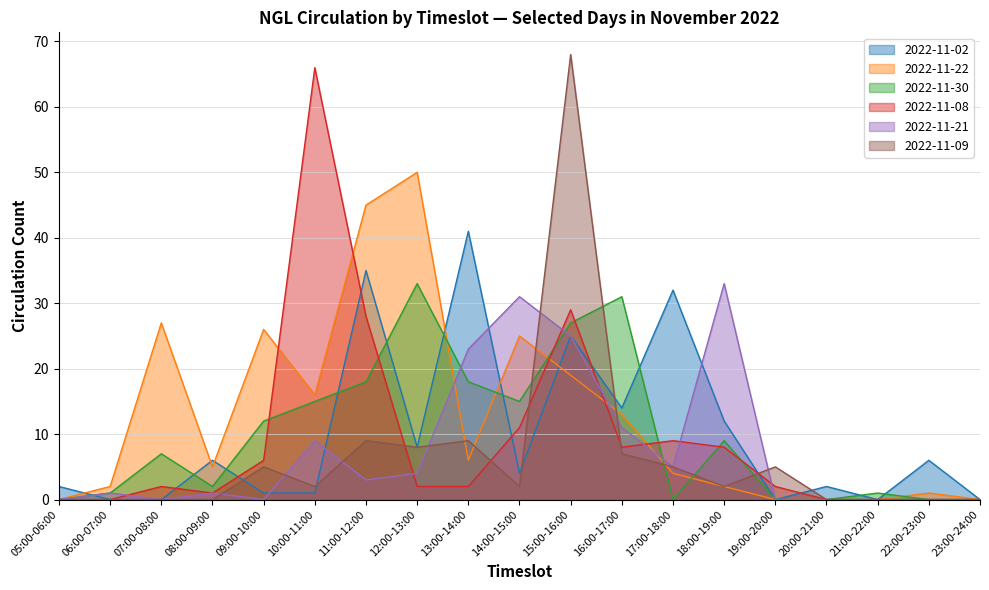

What is the maximum value shown in the chart?

68